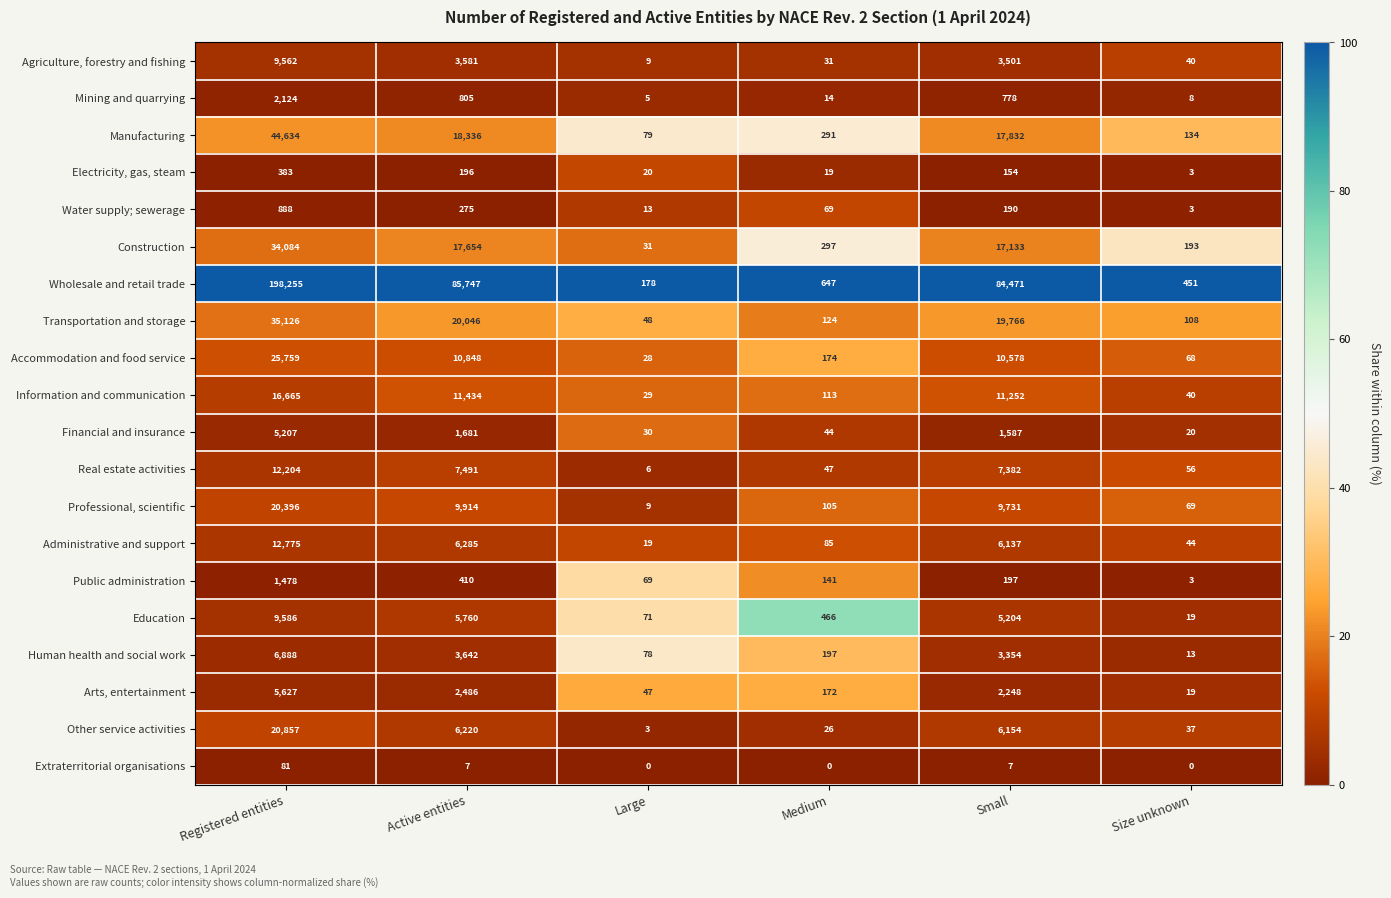

How many values in the Accommodation and food service series are below 10578?

3